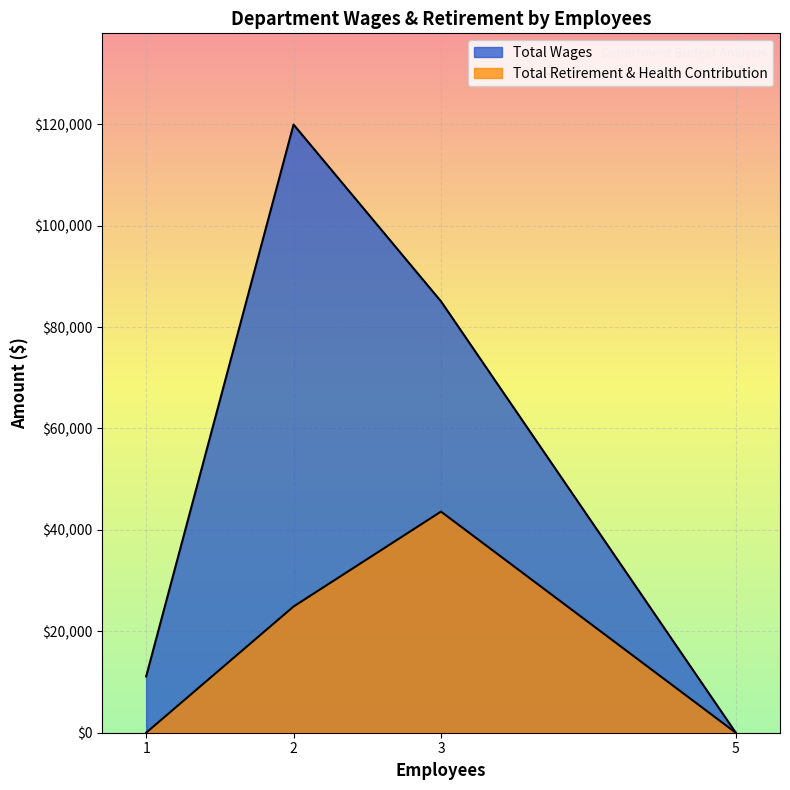

Count the Total Retirement & Health Contribution values in the range 0 to 43608.

4